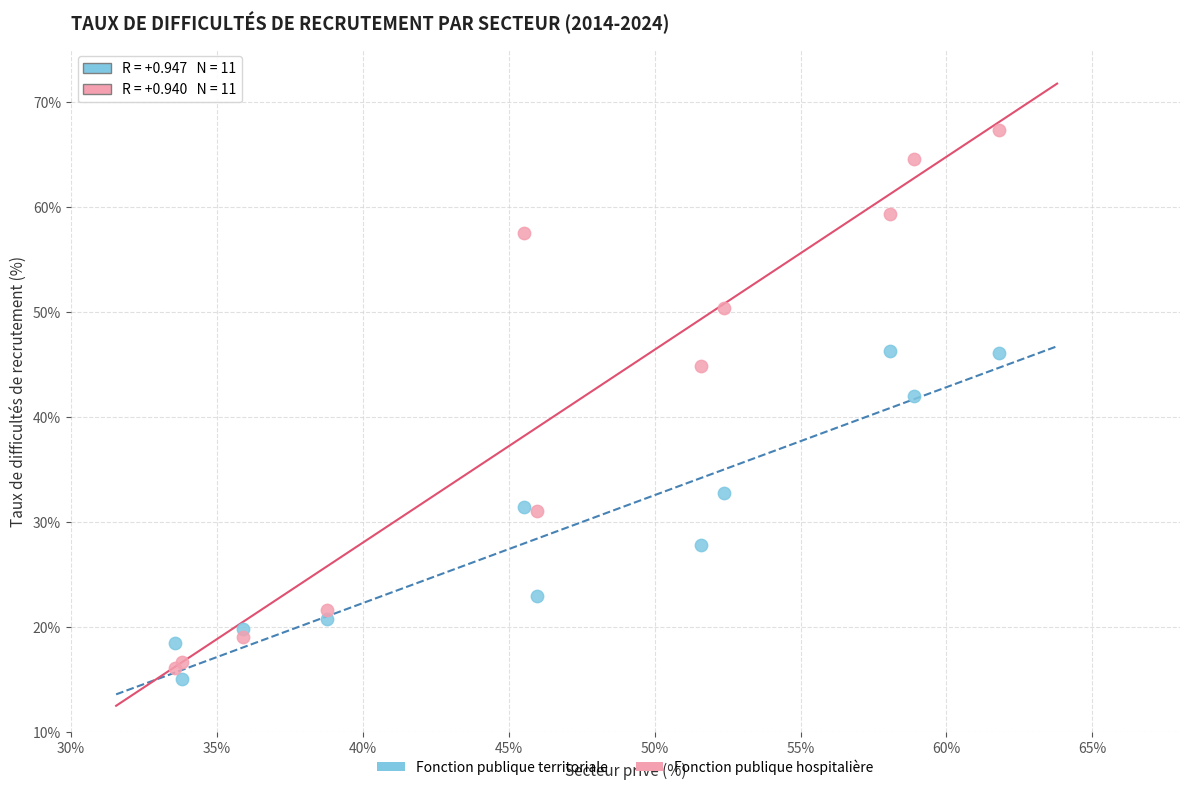

Which series contains the highest Y value?

Fonction publique hospitalière